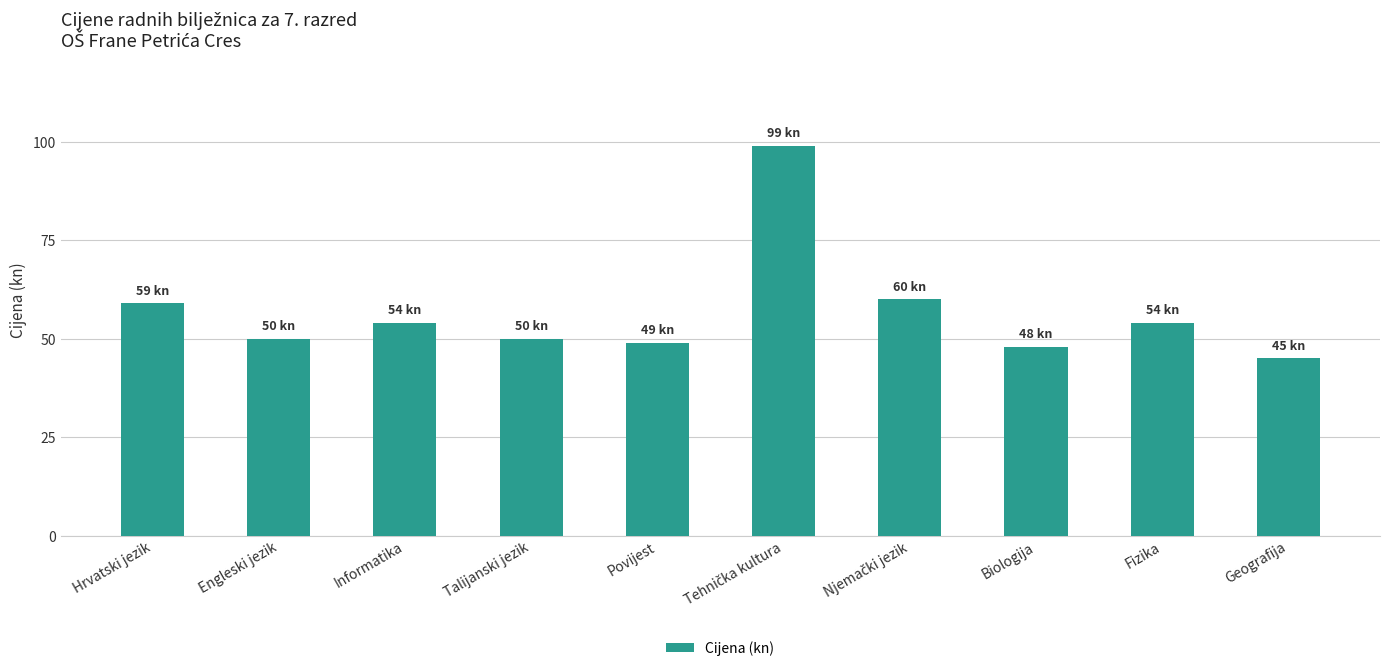

What value does the data have at Geografija, to the nearest 5?

45